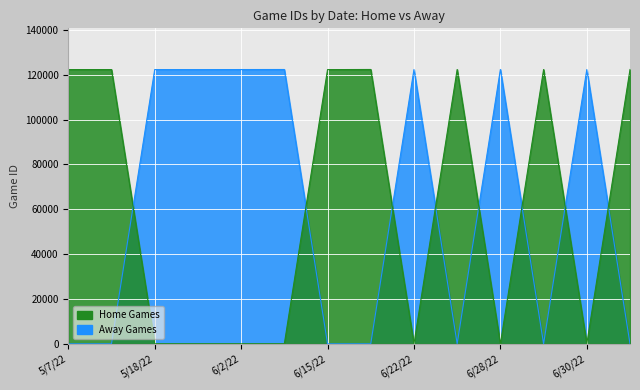

Is the value of Home Games at 6/2/22 greater than the value of Away Games at 5/18/22?

Yes